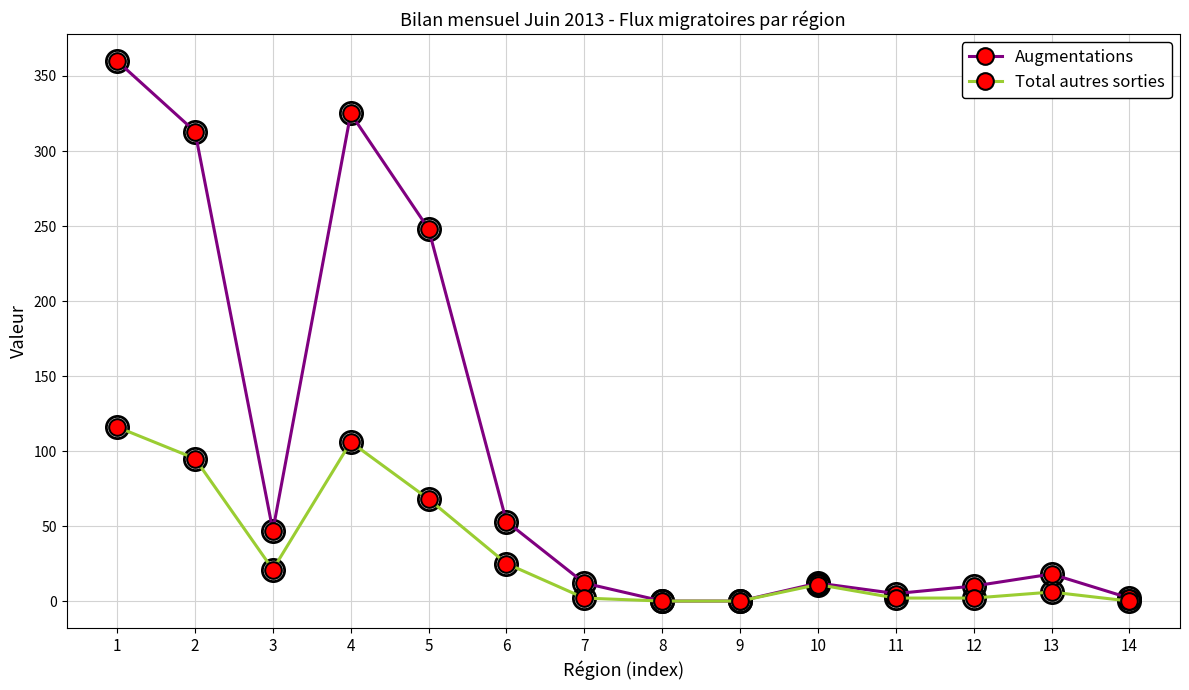

List the series in order of their overall mean, highest first.

Augmentations, Total autres sorties